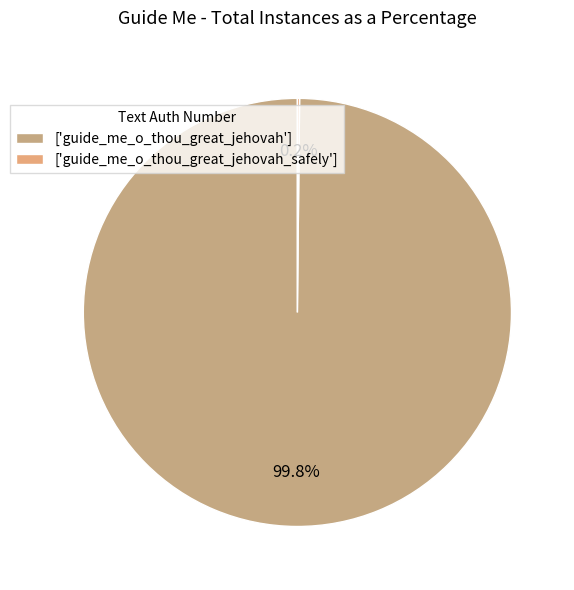

Which category has the biggest portion of the pie?

['guide_me_o_thou_great_jehovah']